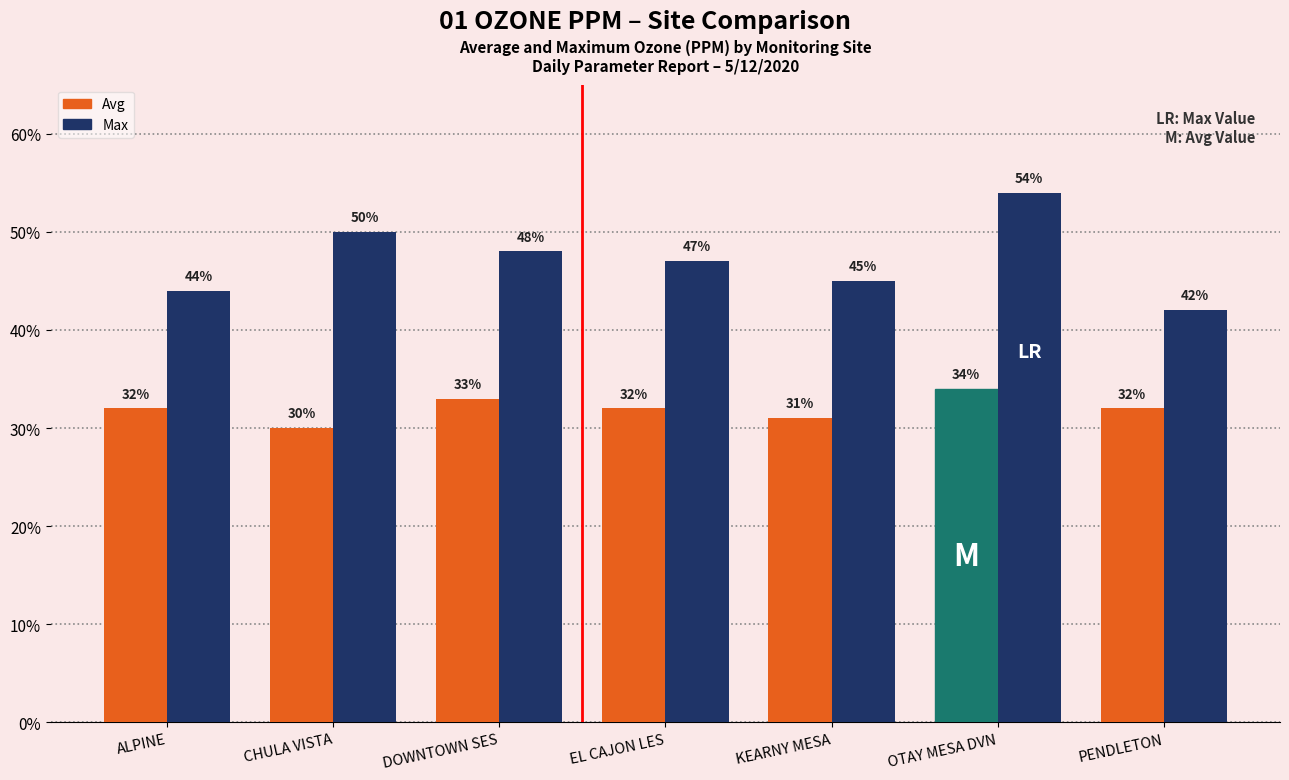

Which series has the largest total across all categories?

Max